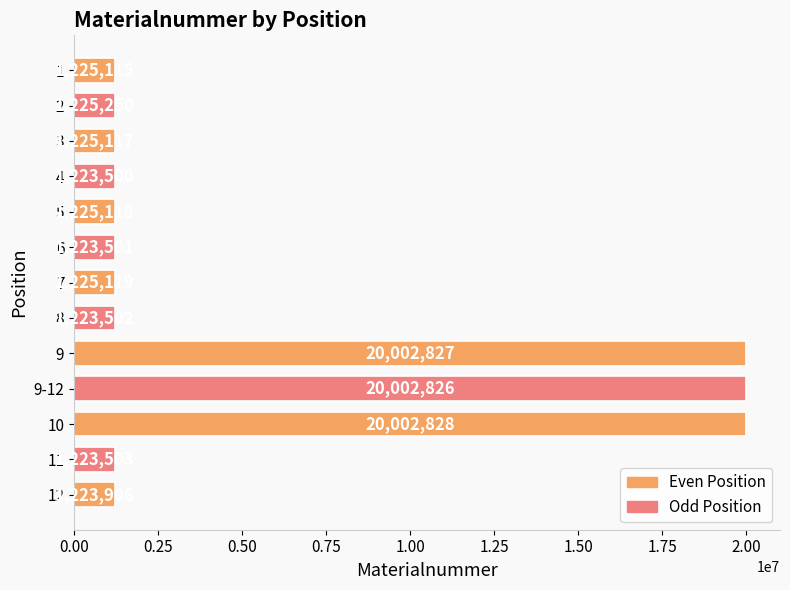

Rank the categories by value from highest to lowest.

10, 9, 9-12, 2, 7, 5, 3, 1, 12, 11, 8, 6, 4